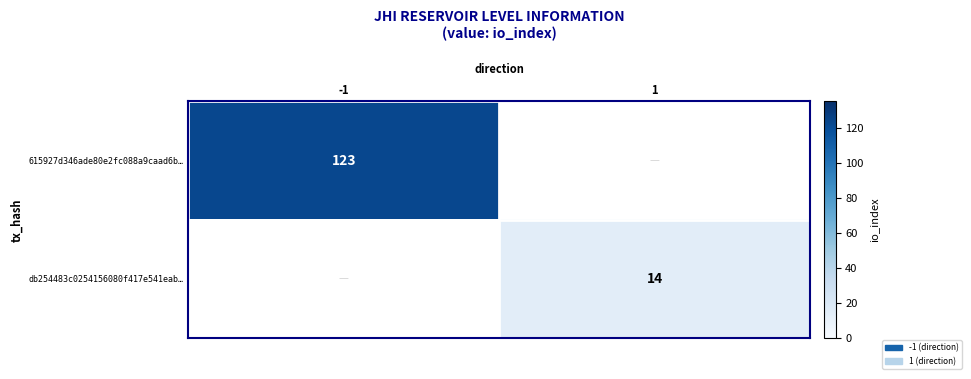

At how many categories does at least one series exceed 44?

1